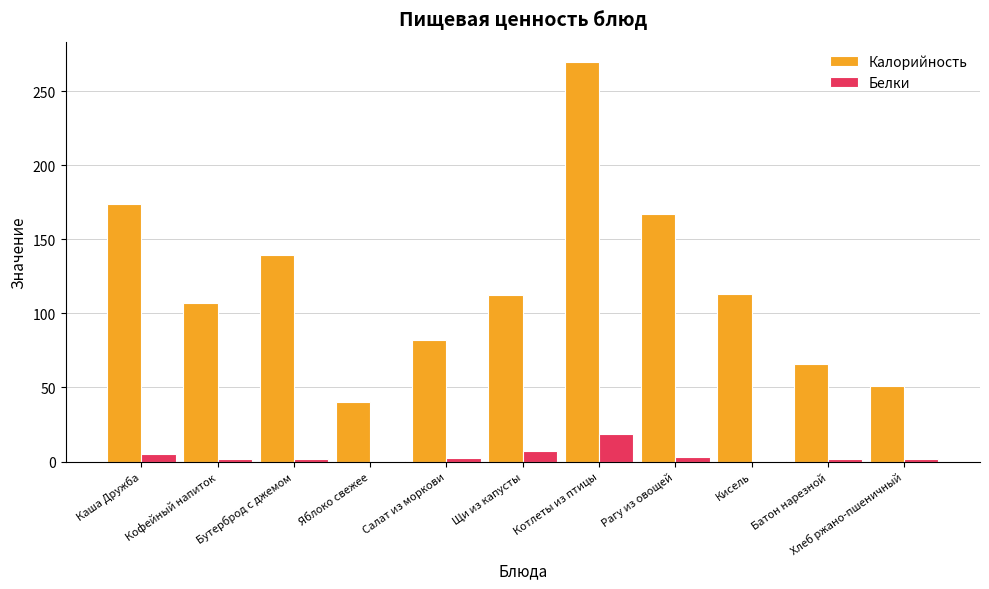

What are all the series names shown in the legend?

Калорийность, Белки